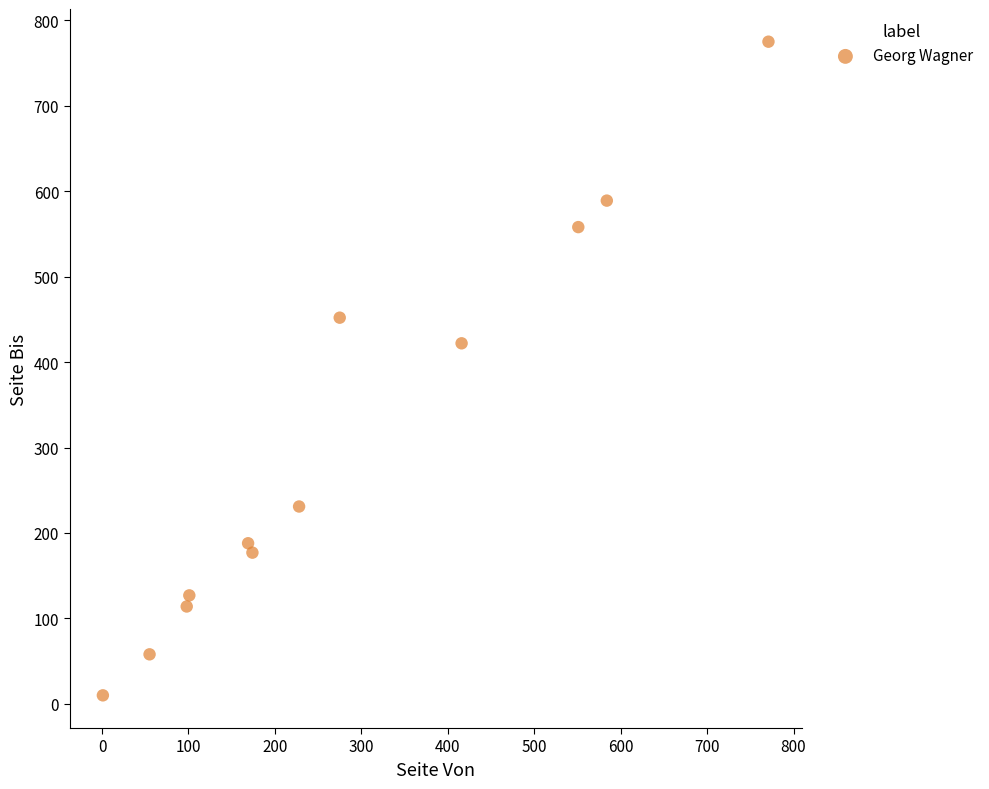

What is the average X value?

285